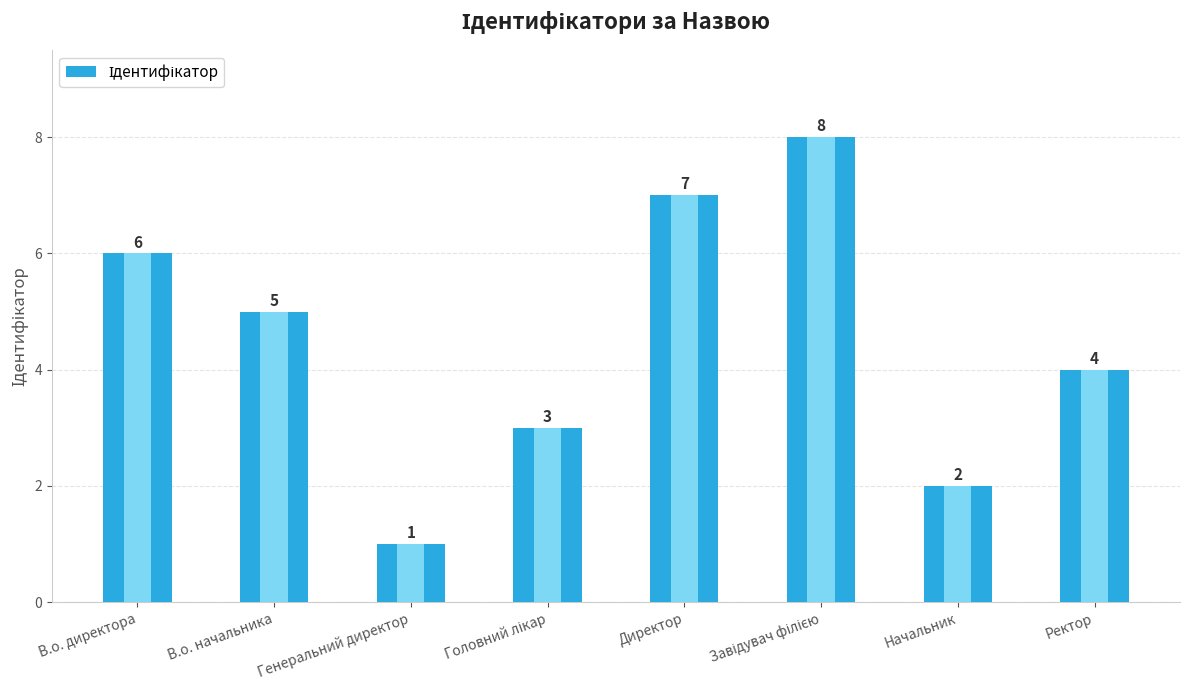

What is the value of the 7th bar from the left?

2